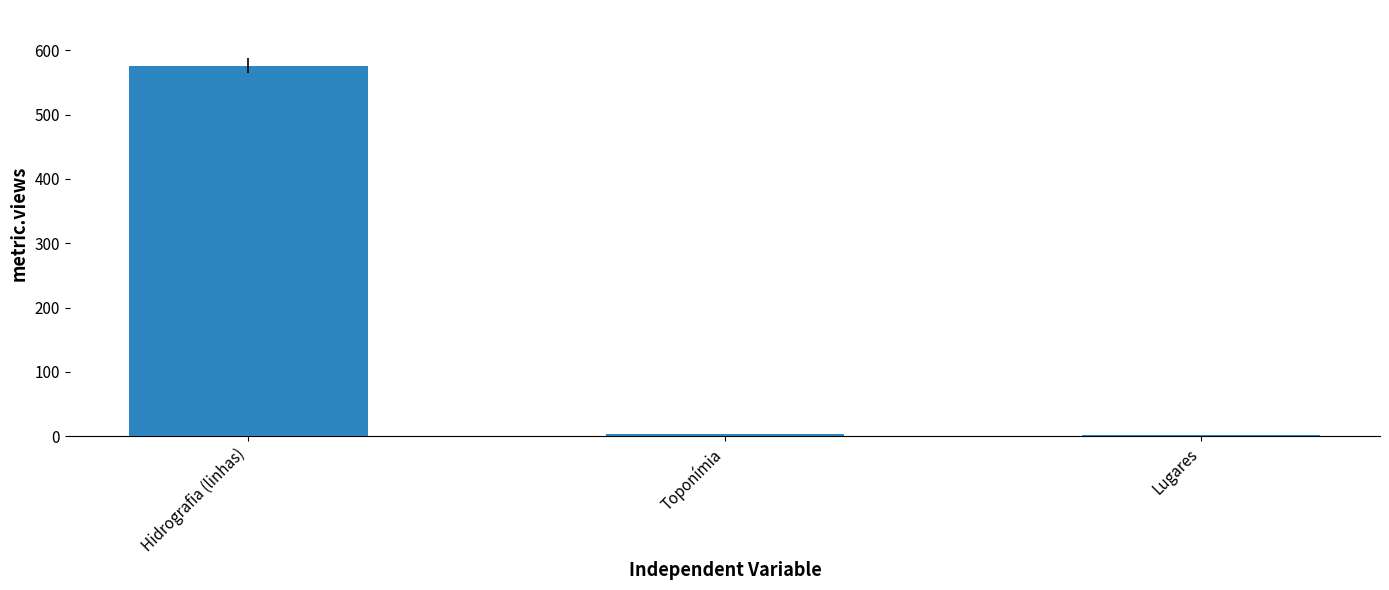

How many values are below 3?

1